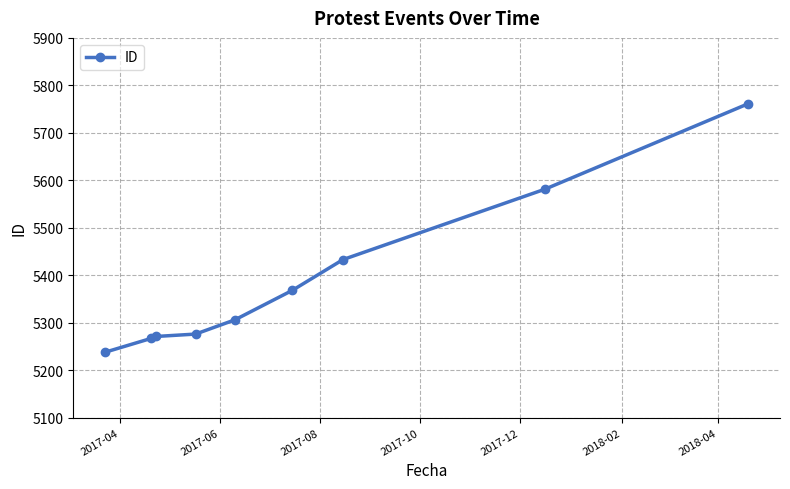

Reading right to left, extract all data points from this chart.

5761	5581	5433	5368	5306	5276	5271	5267	5238